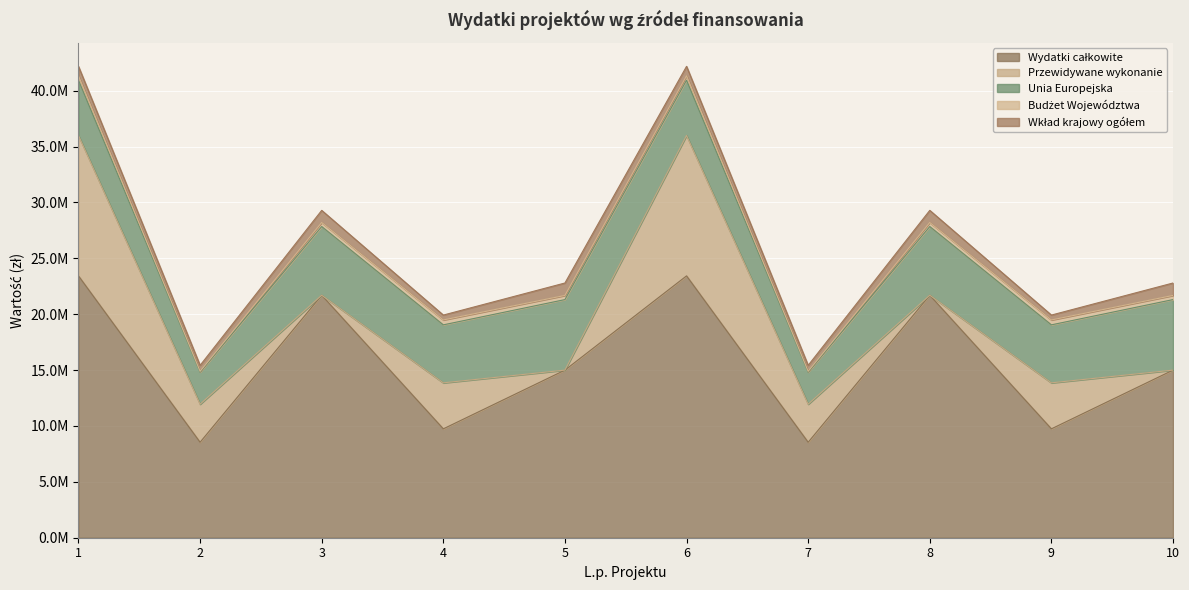

What is the difference between the maximum and second lowest values in the Wkład krajowy ogółem series?

675502